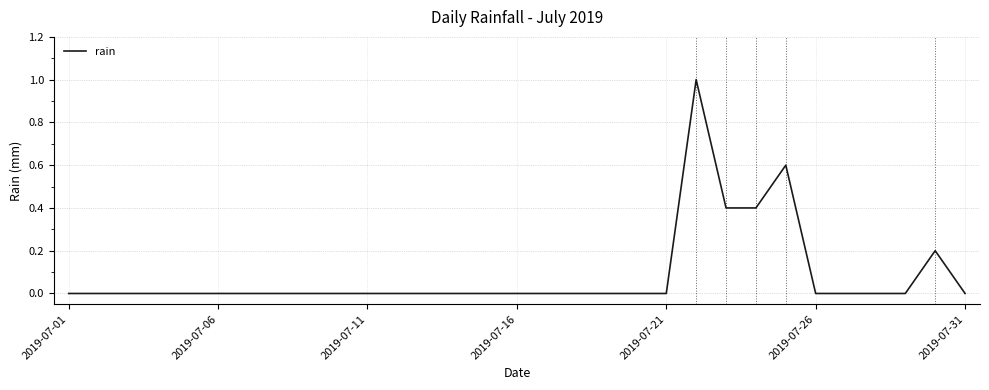

Reading right to left, what are all the values shown in this chart?

0.0	0.2	0.0	0.0	0.0	0.0	0.6	0.4	0.4	1.0	0.0	0.0	0.0	0.0	0.0	0.0	0.0	0.0	0.0	0.0	0.0	0.0	0.0	0.0	0.0	0.0	0.0	0.0	0.0	0.0	0.0